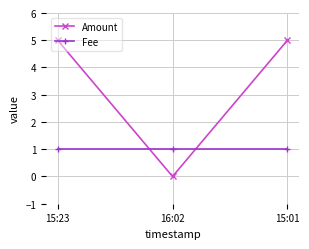

Rank the series by their average value, from highest to lowest.

Amount, Fee